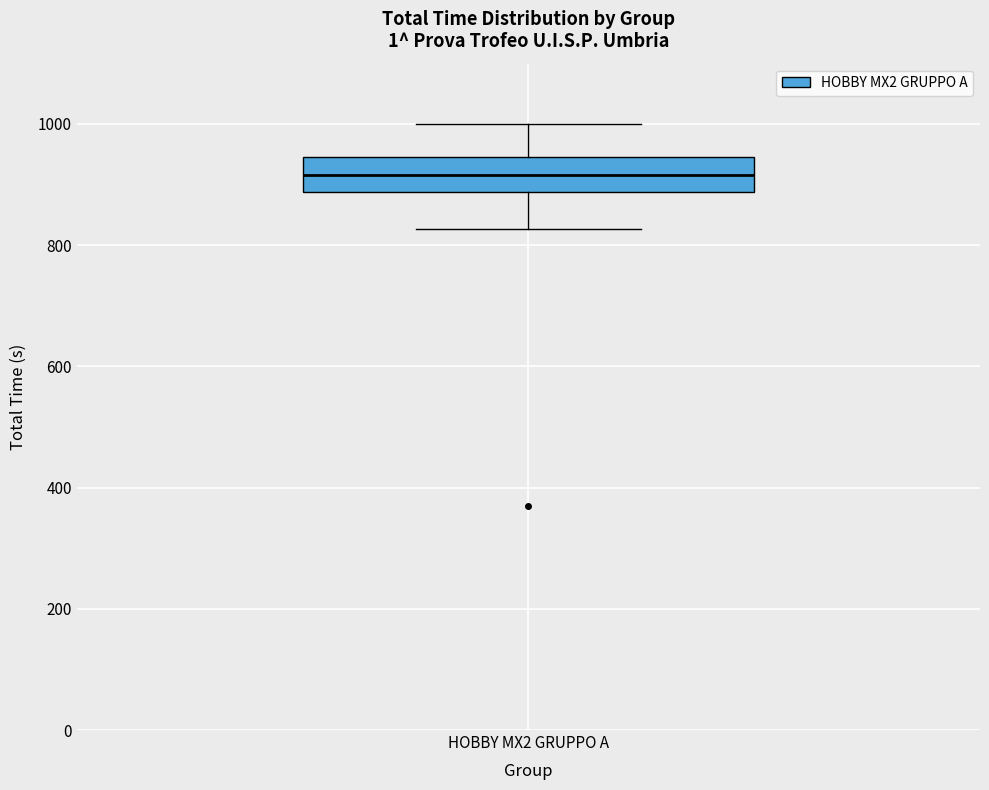

Read this box plot against the y-axis: the position of the median line, the range covered by the box, and the ends of both whiskers. The values are not printed on the chart, so give them approximately, as read against the axis.

median 920, box 880 to 940, whiskers 820 to 1000